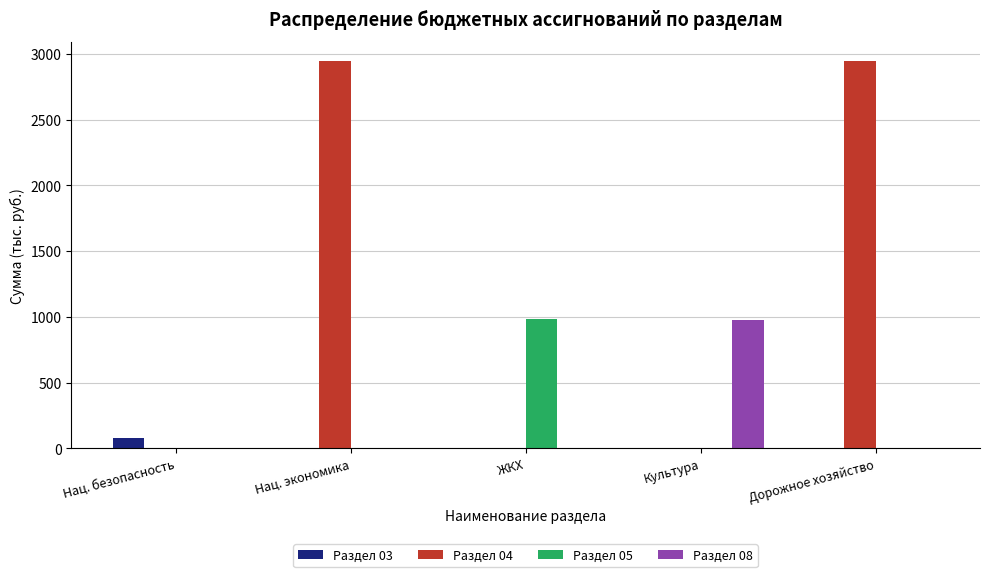

Is the value of Раздел 08 at Нац. безопасность greater than the value of Раздел 04 at Нац. экономика?

No